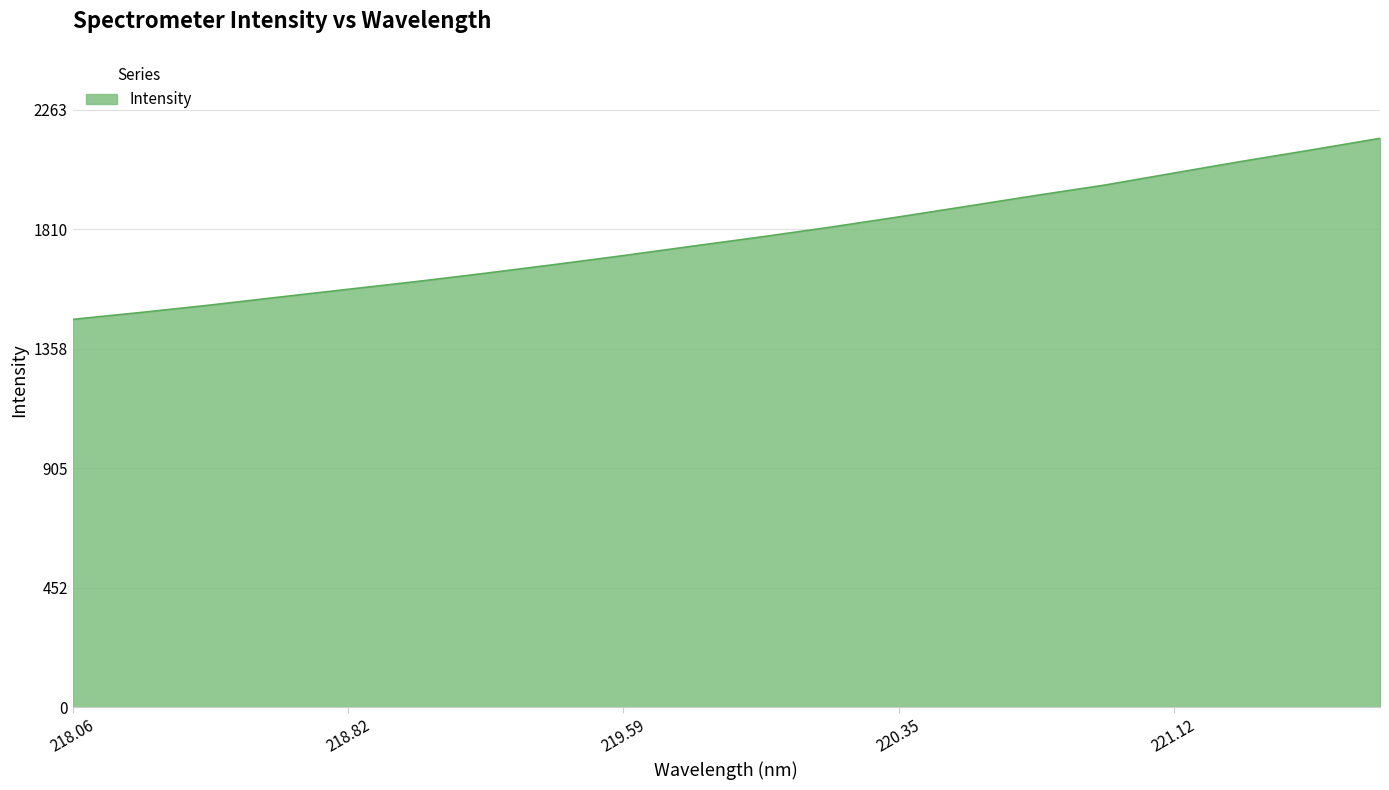

What is the maximum value shown in the chart?

2155.8